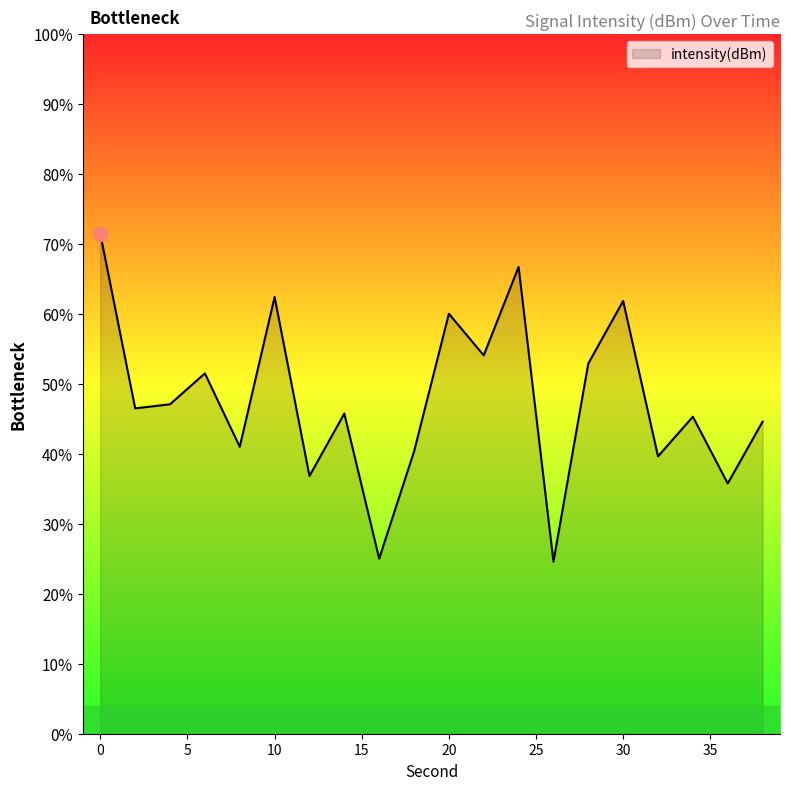

List the labels in order of value, largest first.

0, 24, 10, 30, 20, 22, 28, 6, 4, 2, 14, 34, 38, 8, 18, 32, 12, 36, 16, 26